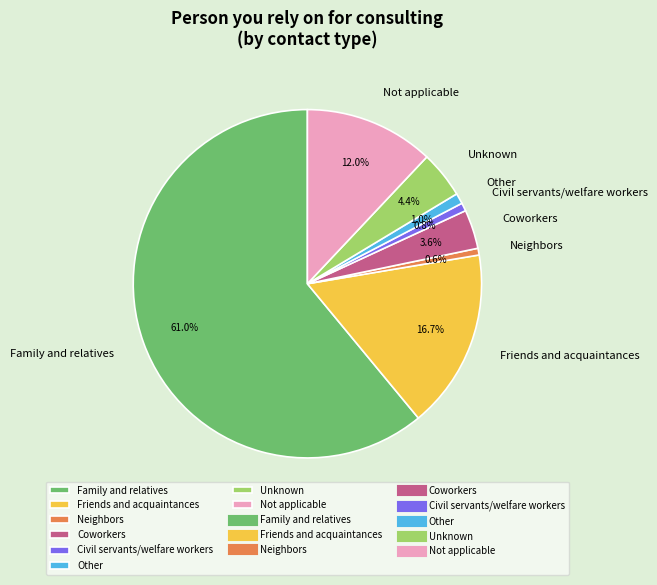

True or false: Not applicable accounts for 12% of the total.

True